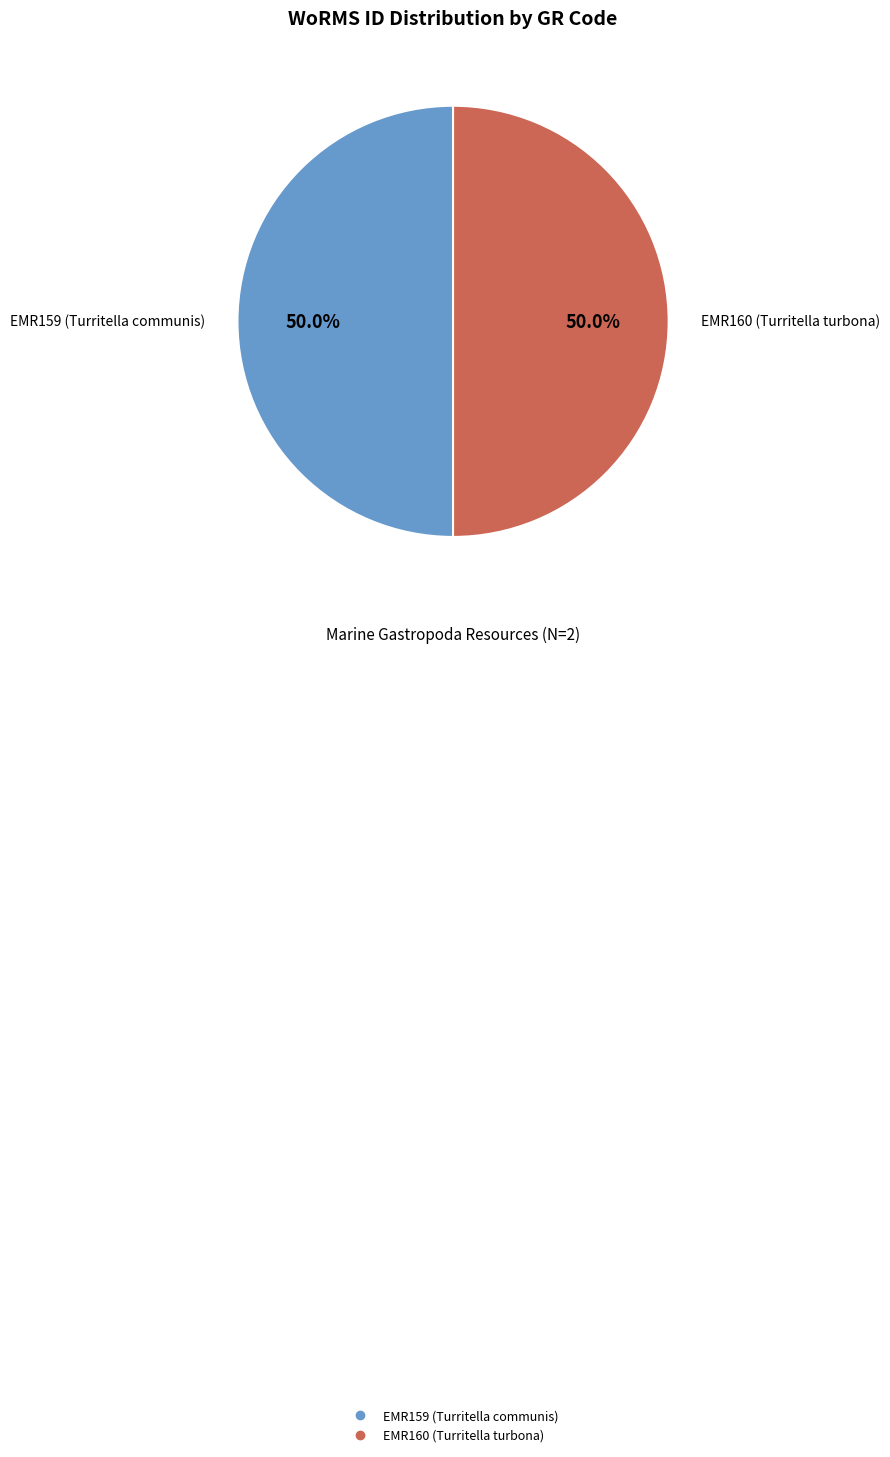

What percentage do EMR160 (Turritella turbona) and EMR159 (Turritella communis) together represent?

100.0%